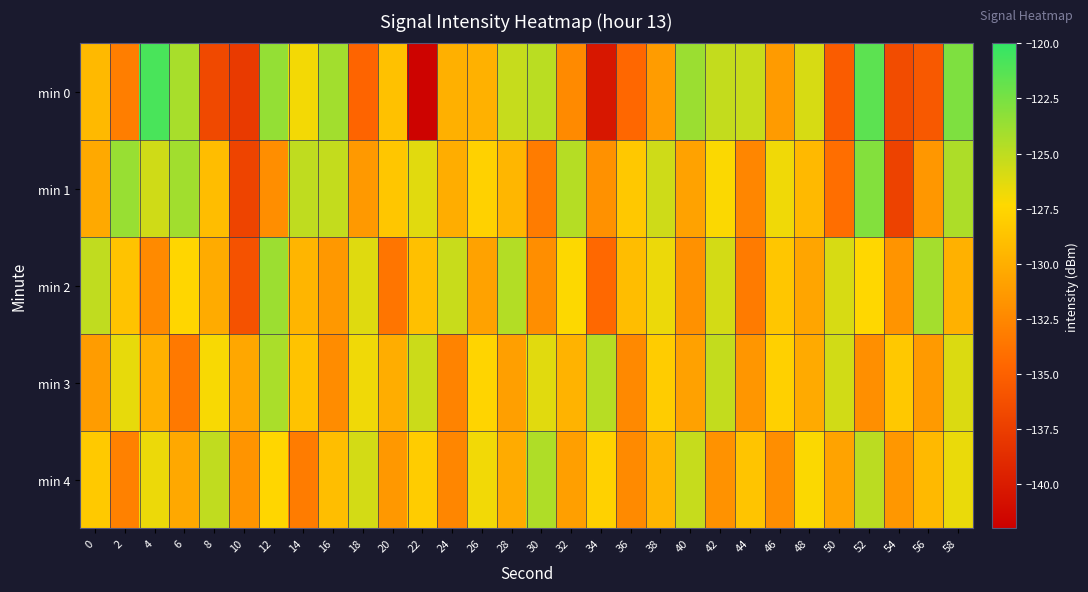

What is the difference between the highest and lowest values at 10?

7.3